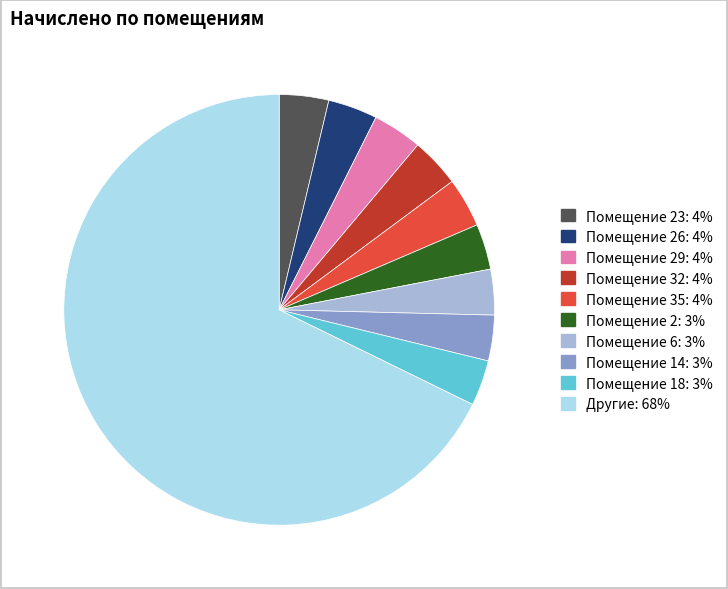

Does any single category account for the majority?

Yes